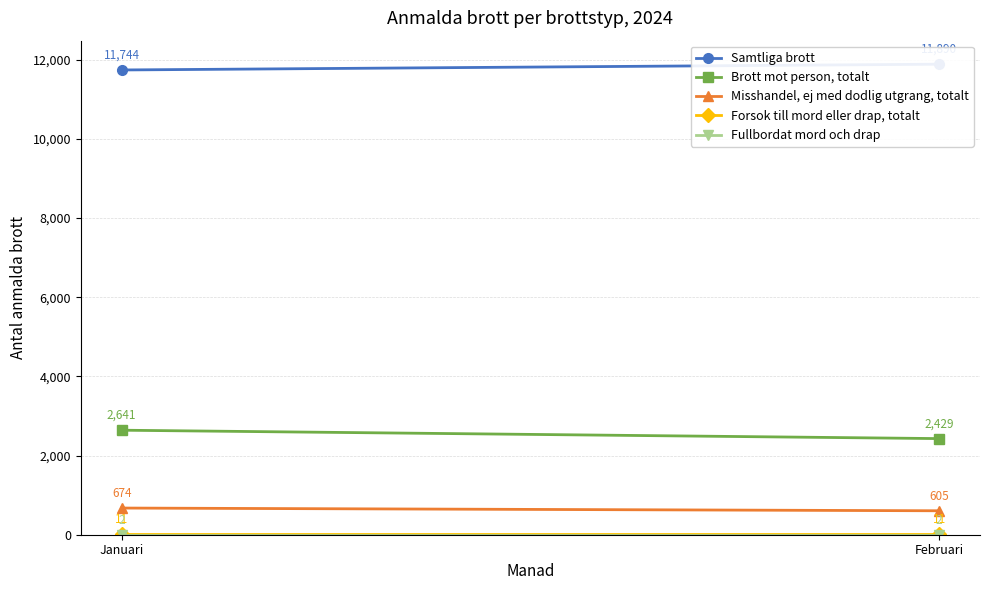

True or false: Misshandel, ej med dodlig utgrang, totalt has a value of 605 at Februari.

True